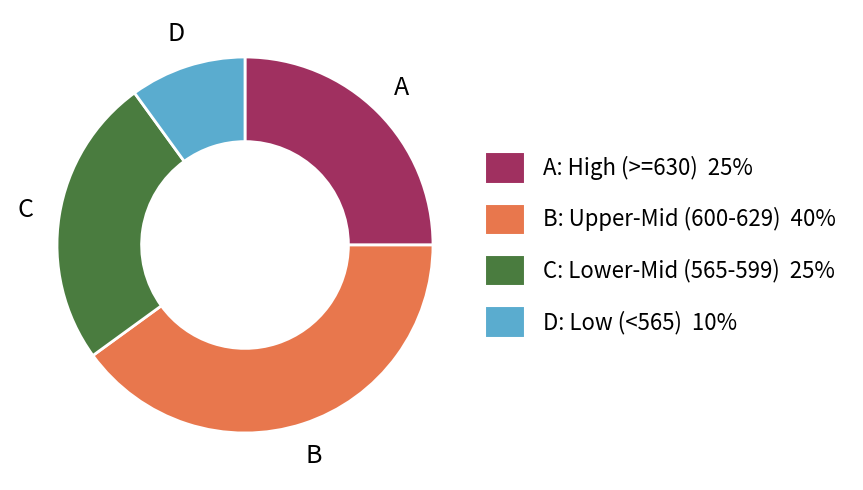

Does any single category account for the majority?

No